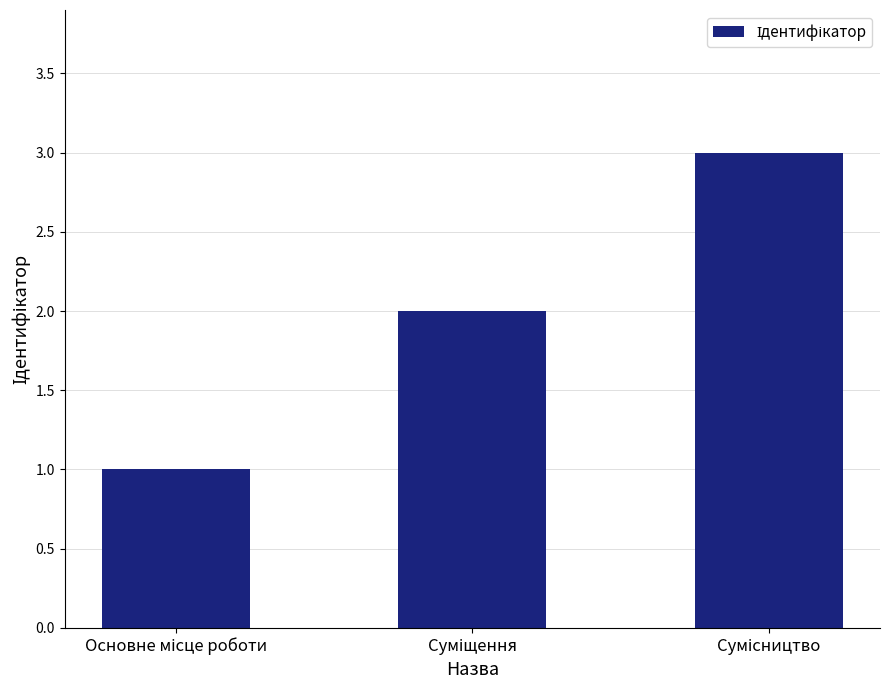

Count the number of categories in the chart.

3